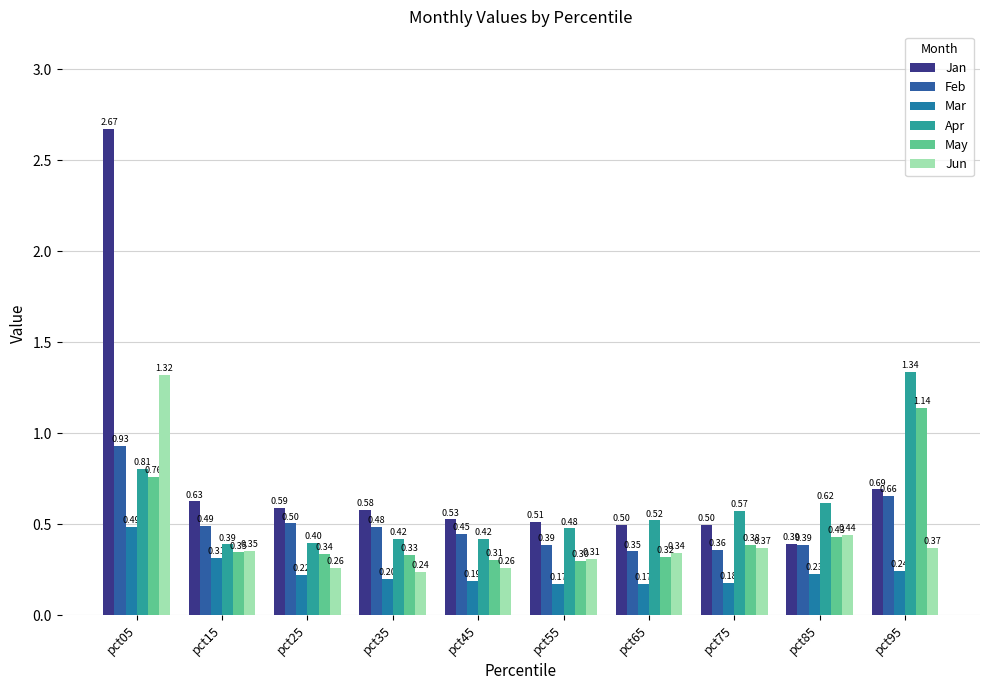

Where is Jan nearest to the value 1?

pct95